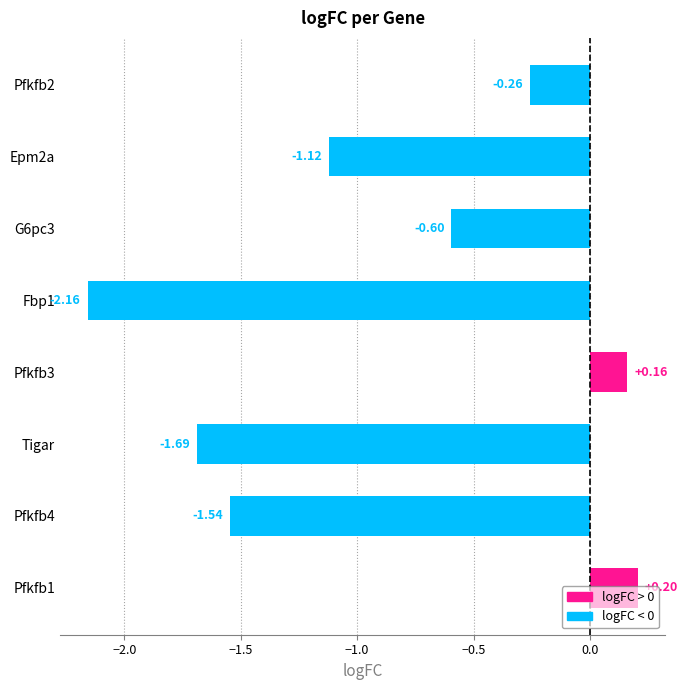

List the labels in order of value, smallest first.

Fbp1, Tigar, Pfkfb4, Epm2a, G6pc3, Pfkfb2, Pfkfb3, Pfkfb1